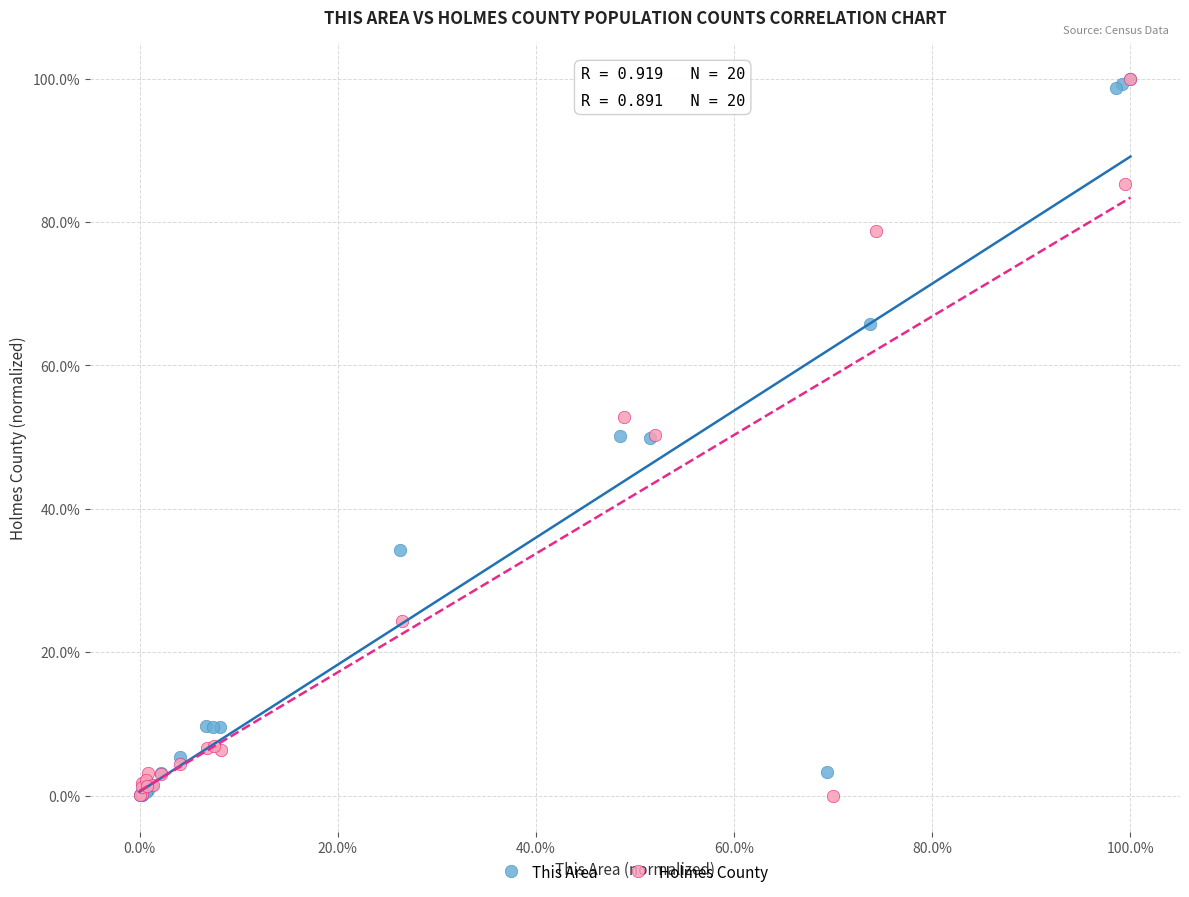

What are all the series names shown in the legend?

This Area, Holmes County